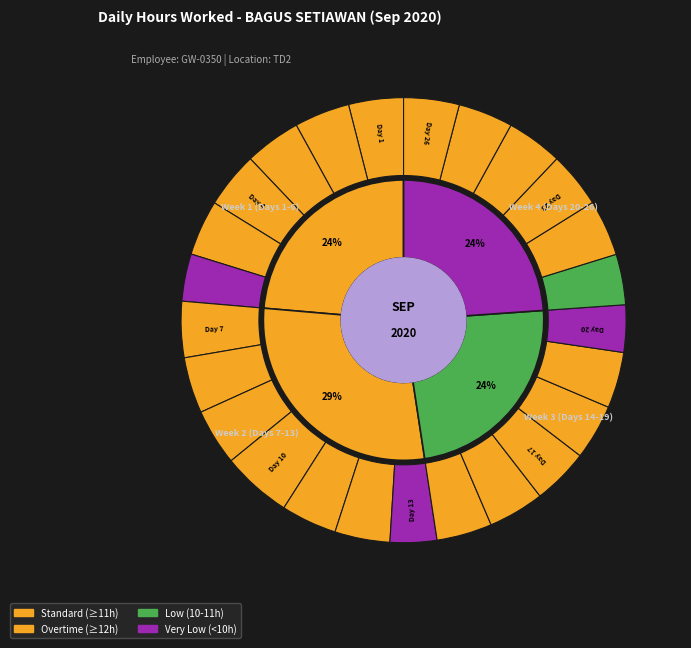

To the nearest percent, what portion does Day 5 represent?

4%